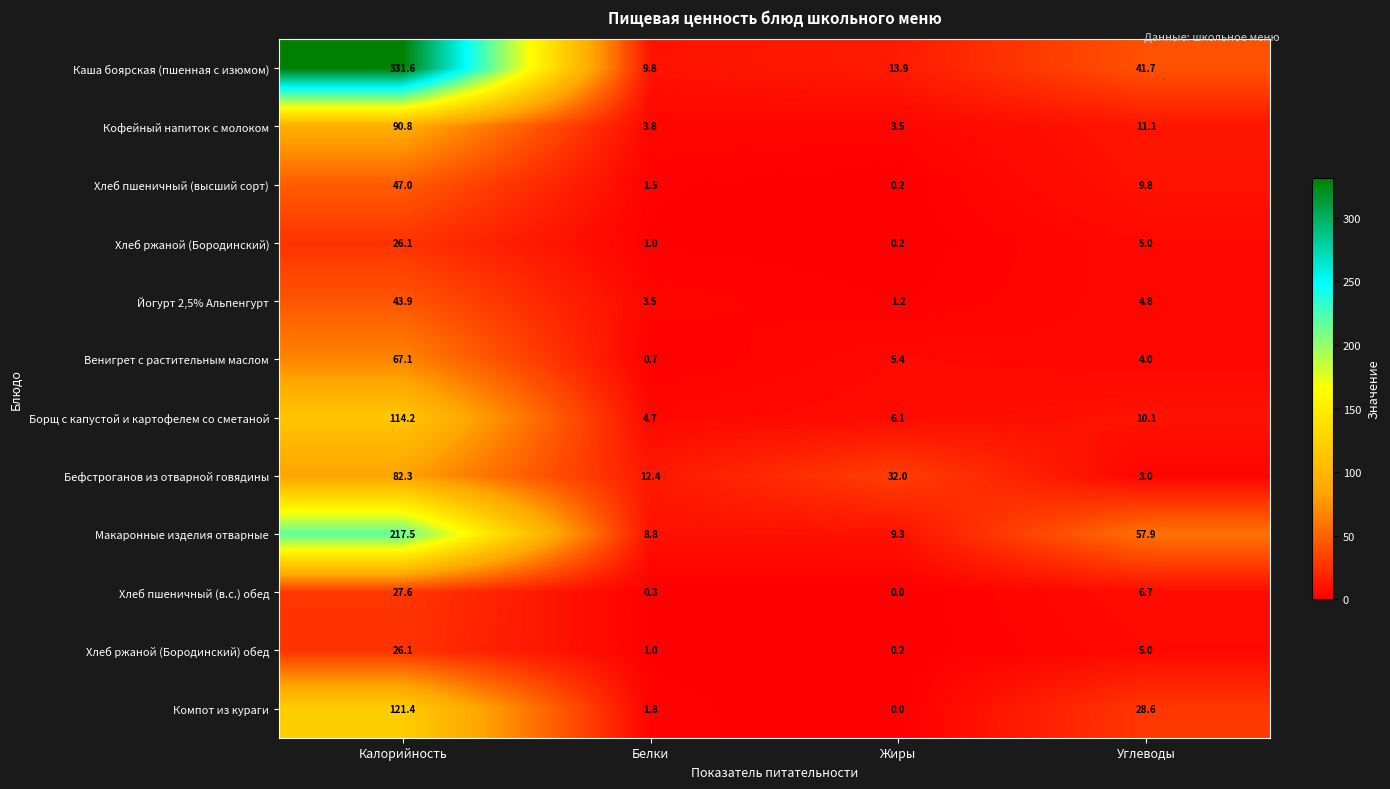

The value of Борщ с капустой и картофелем со сметаной at Жиры is 6.1. True or false?

True